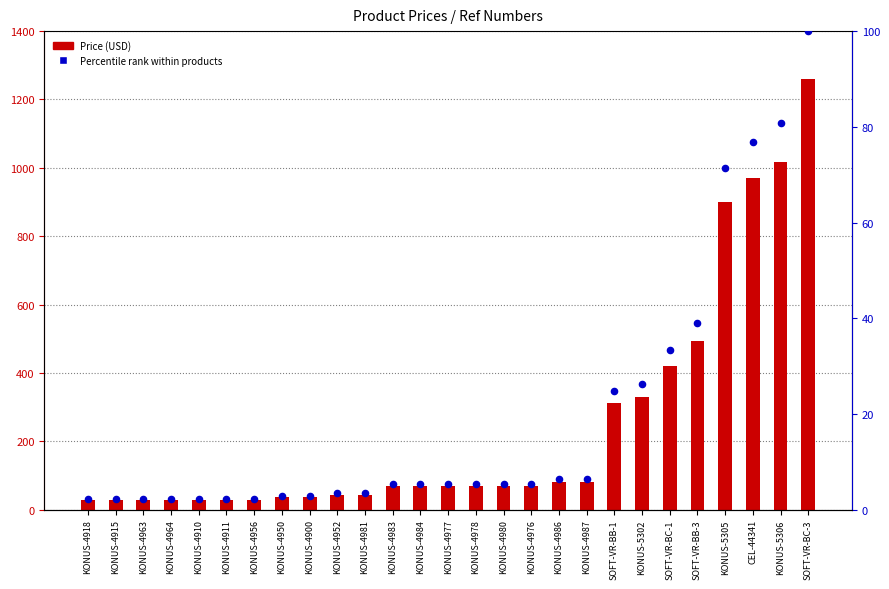

At how many categories does at least one series exceed 12?

27